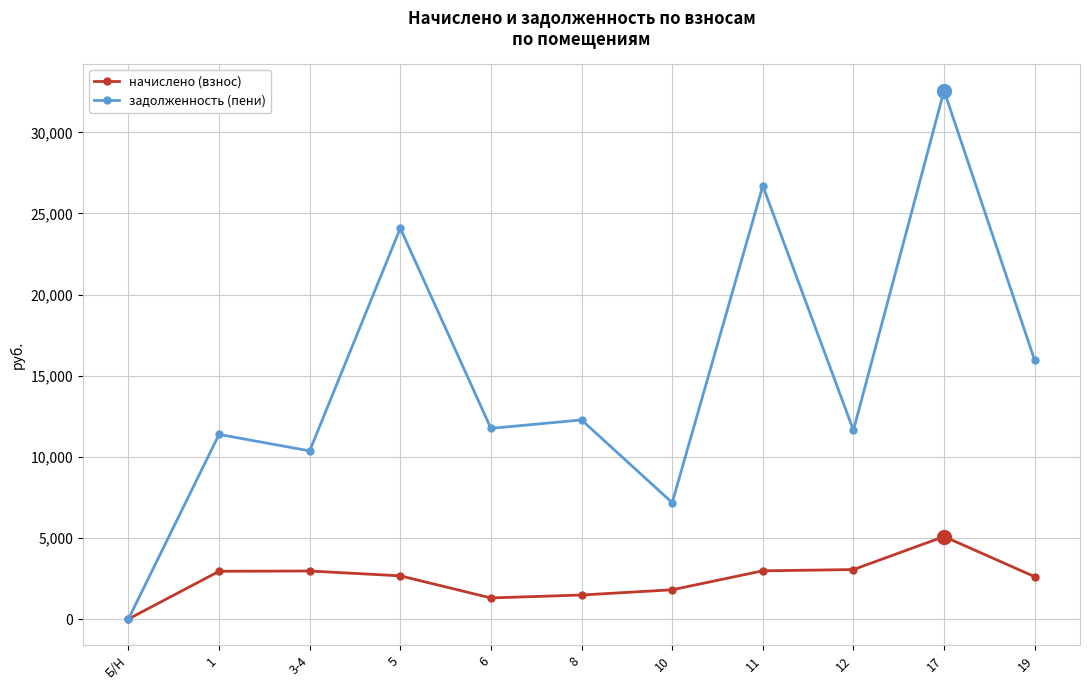

What position from the left is 11?

8